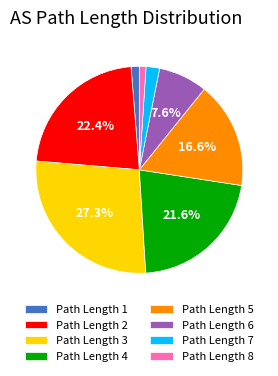

Is there a majority slice in this chart?

No